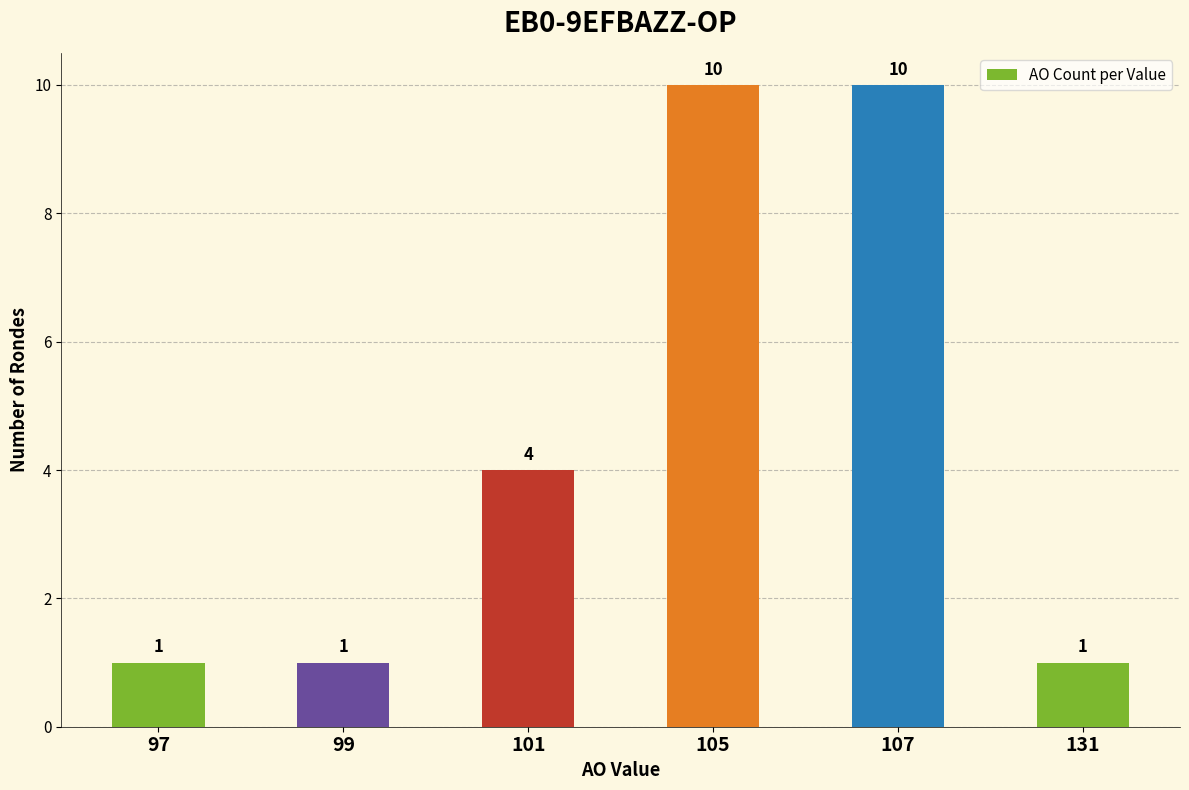

What is the smallest value displayed?

1